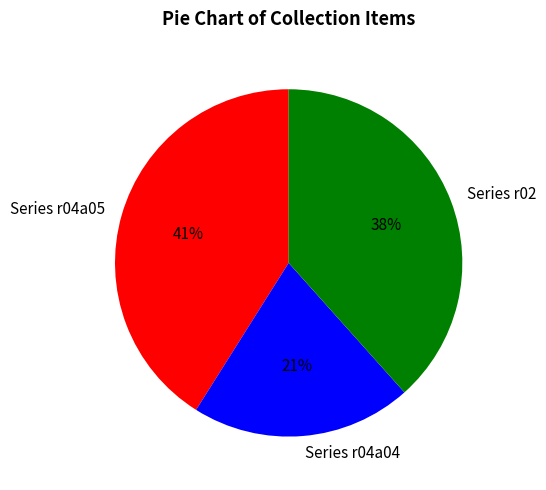

Which slice is the smallest?

Series r04a04